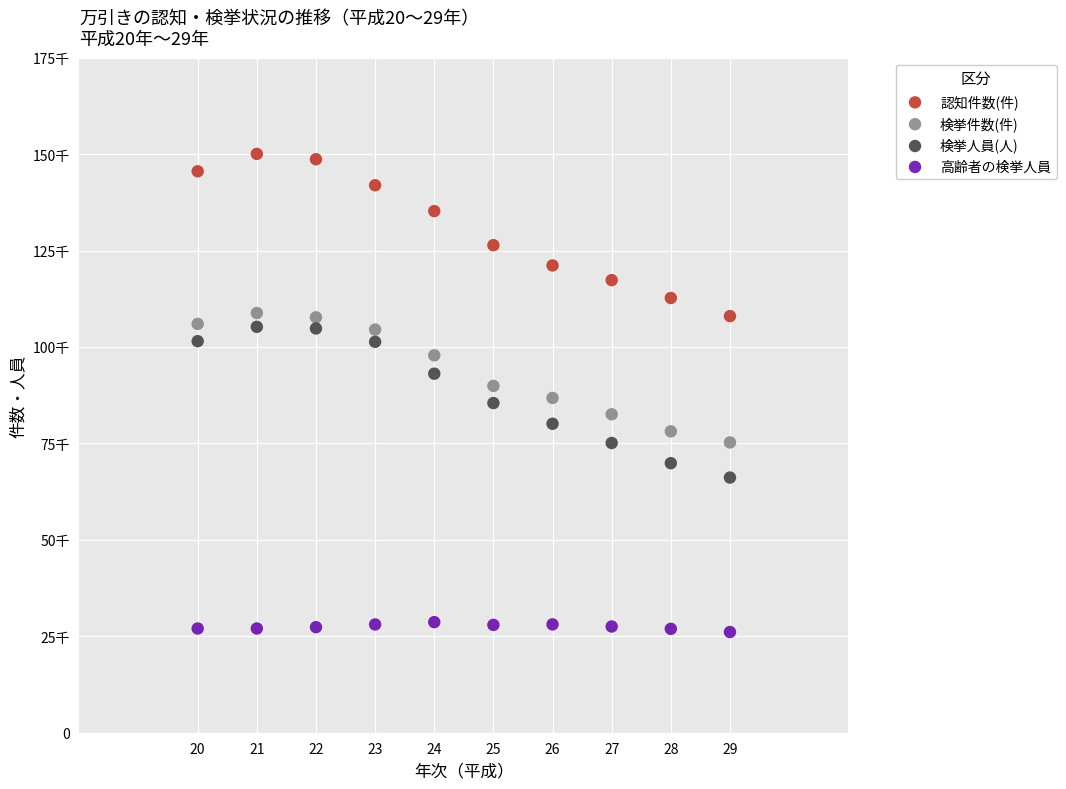

Which series contains the highest Y value?

認知件数(件)